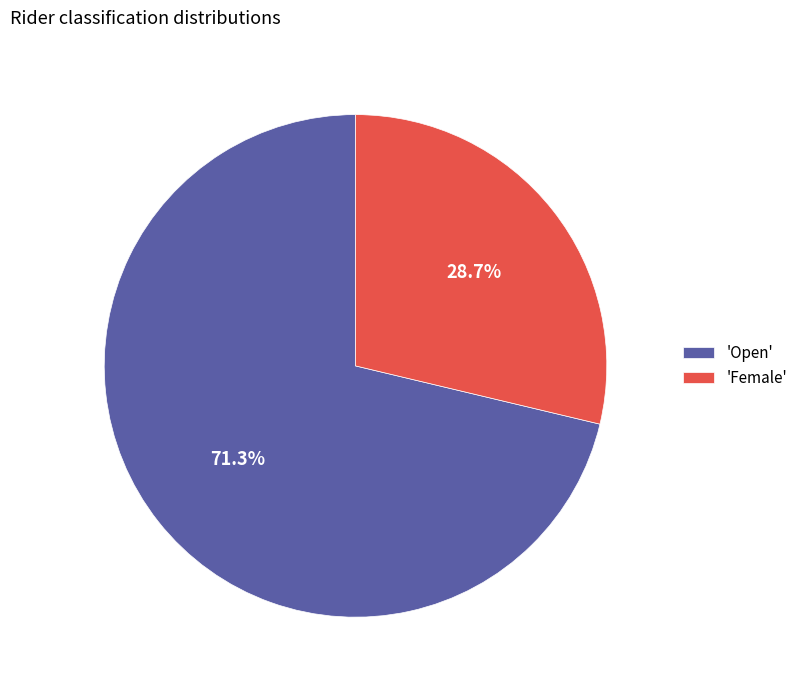

Which slice represents more than half of the pie?

'Open'